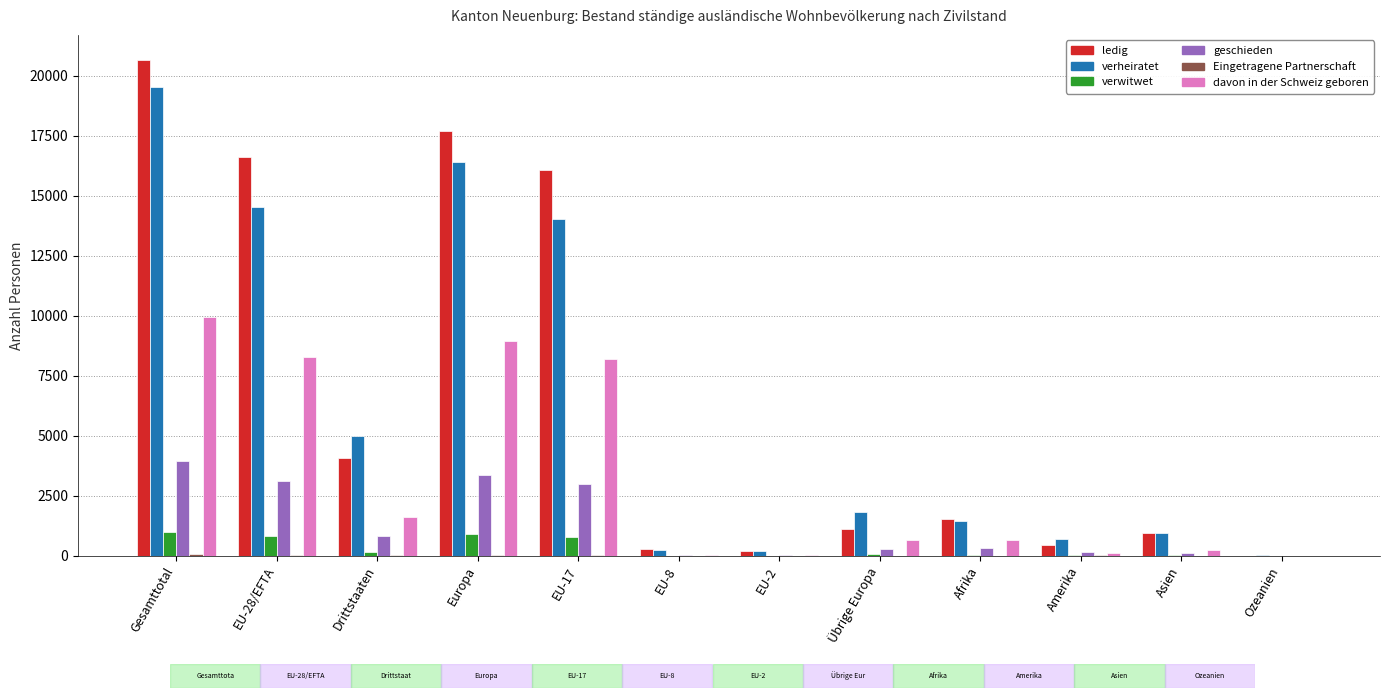

At which category is the sum across all series the highest?

Gesamttotal